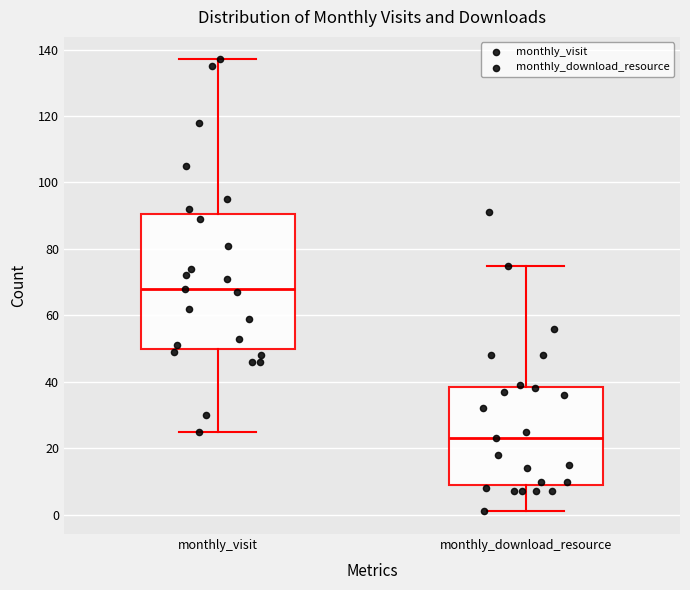

Where does the upper whisker of the box for monthly_visit end on the y-axis? The values are not printed on the chart, so give them approximately, as read against the axis.

138